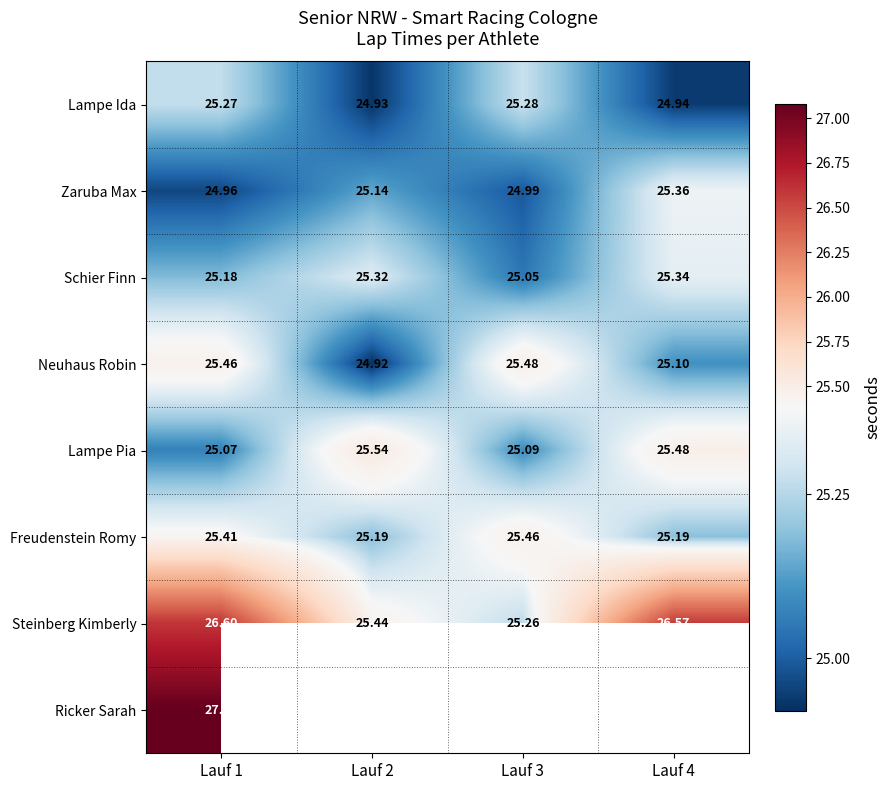

What is the difference between the second highest and second lowest values in the Lampe Pia series?

0.4